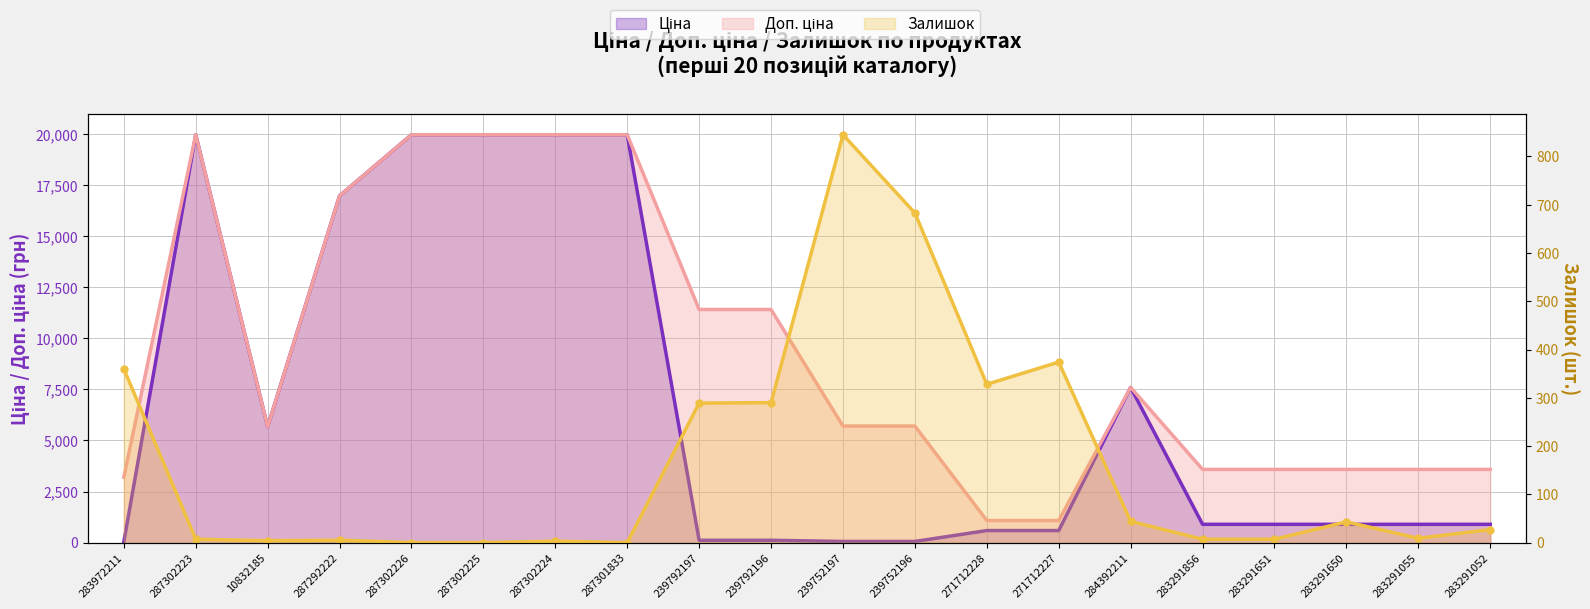

Does the chart have visible grid lines?

Yes